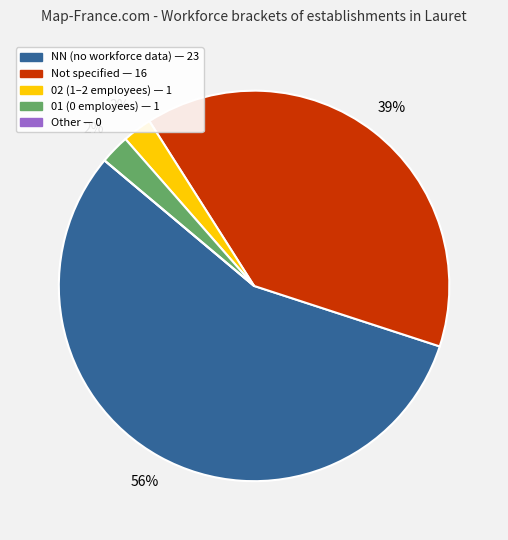

Does any single category account for the majority?

Yes